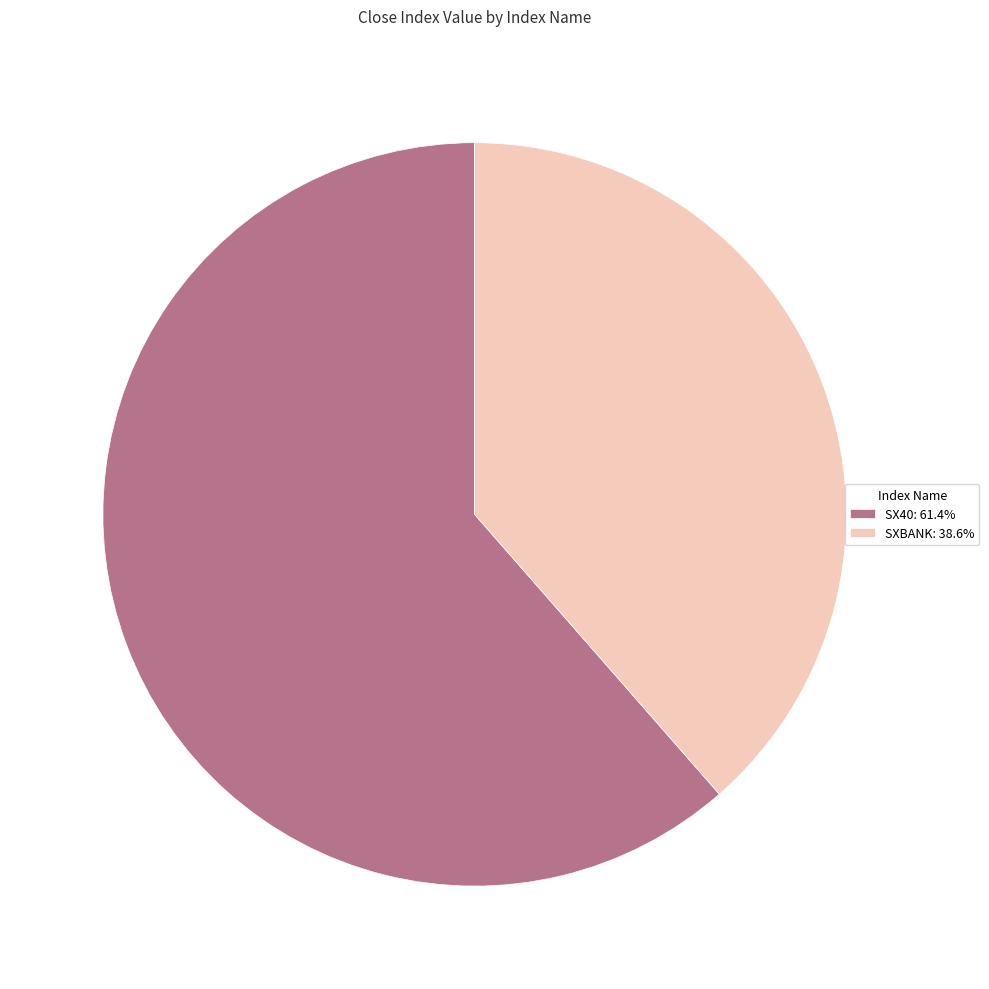

Approximately how many times larger is the value at SXBANK compared to SX40?

0.6